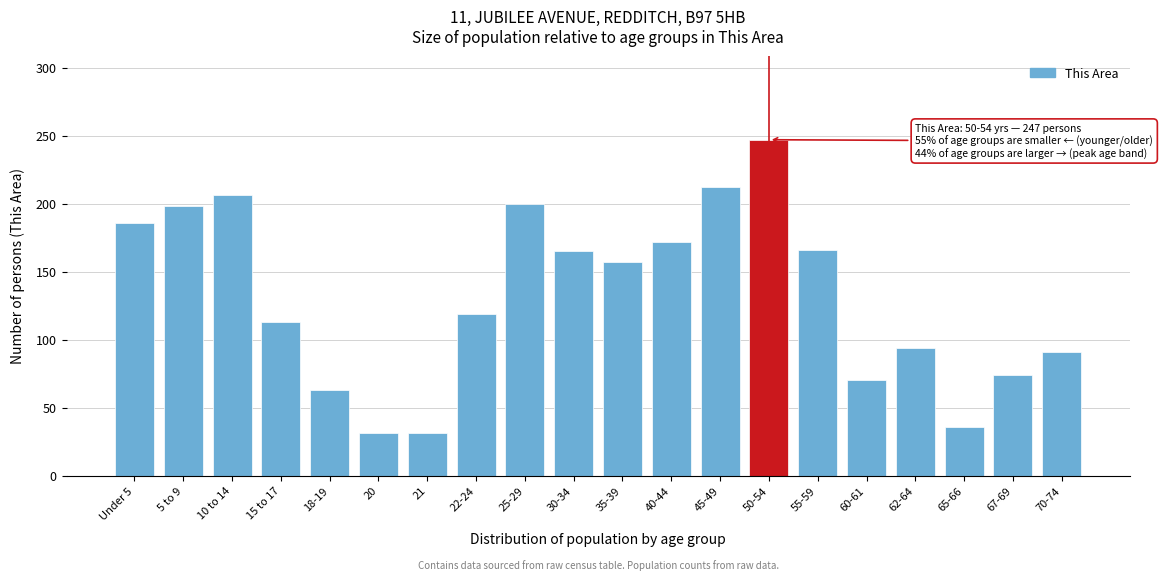

Where is the data nearest to the value 139?

35-39